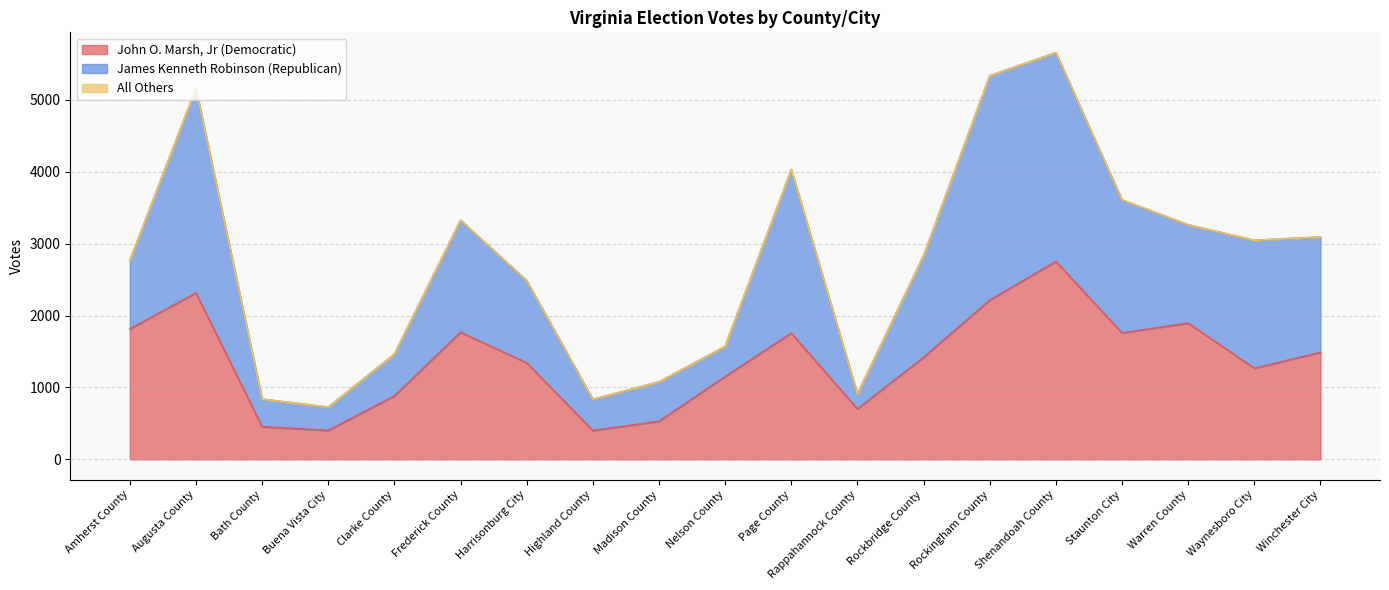

True or false: James Kenneth Robinson (Republican) has a value of 207 at Rappahannock County.

True